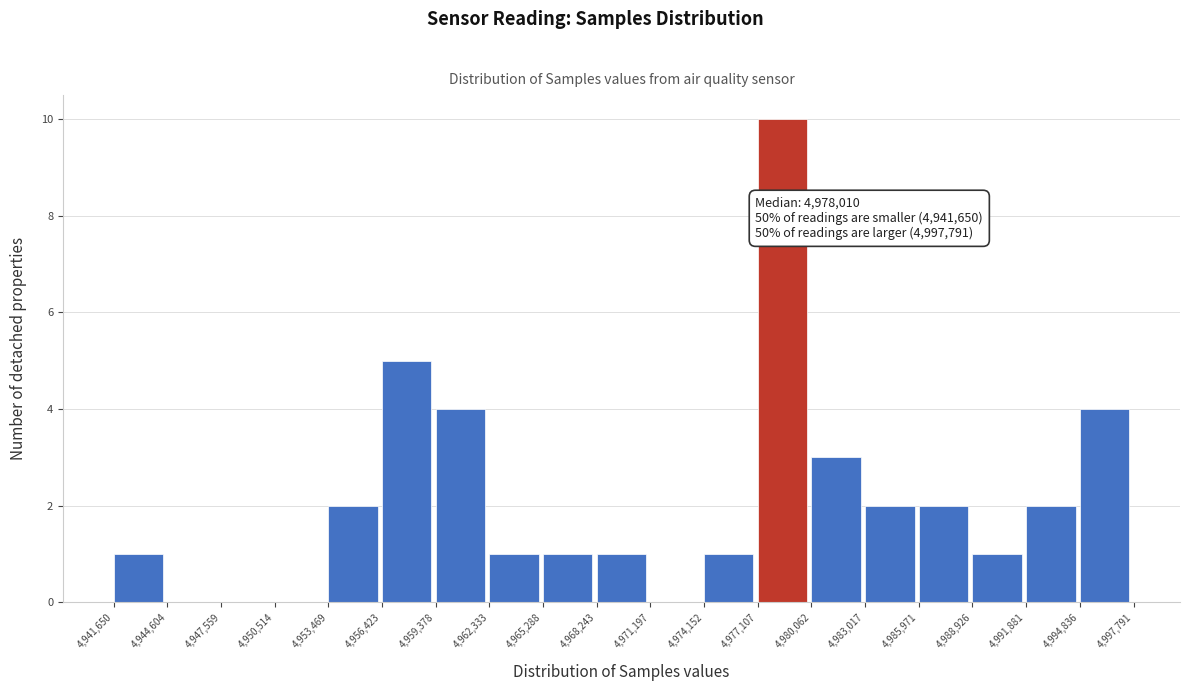

Which range on the x-axis has the tallest bar?

4,977,107 to 4,980,062